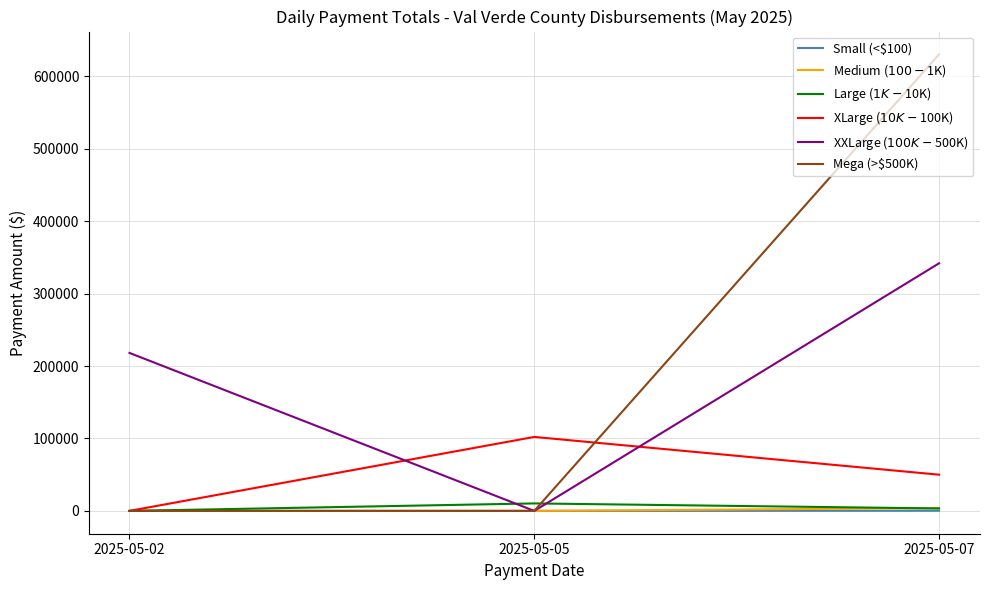

What are all the series names shown in the legend?

Small (<$100), Medium ($100-$1K), Large ($1K-$10K), XLarge ($10K-$100K), XXLarge ($100K-$500K), Mega (>$500K)